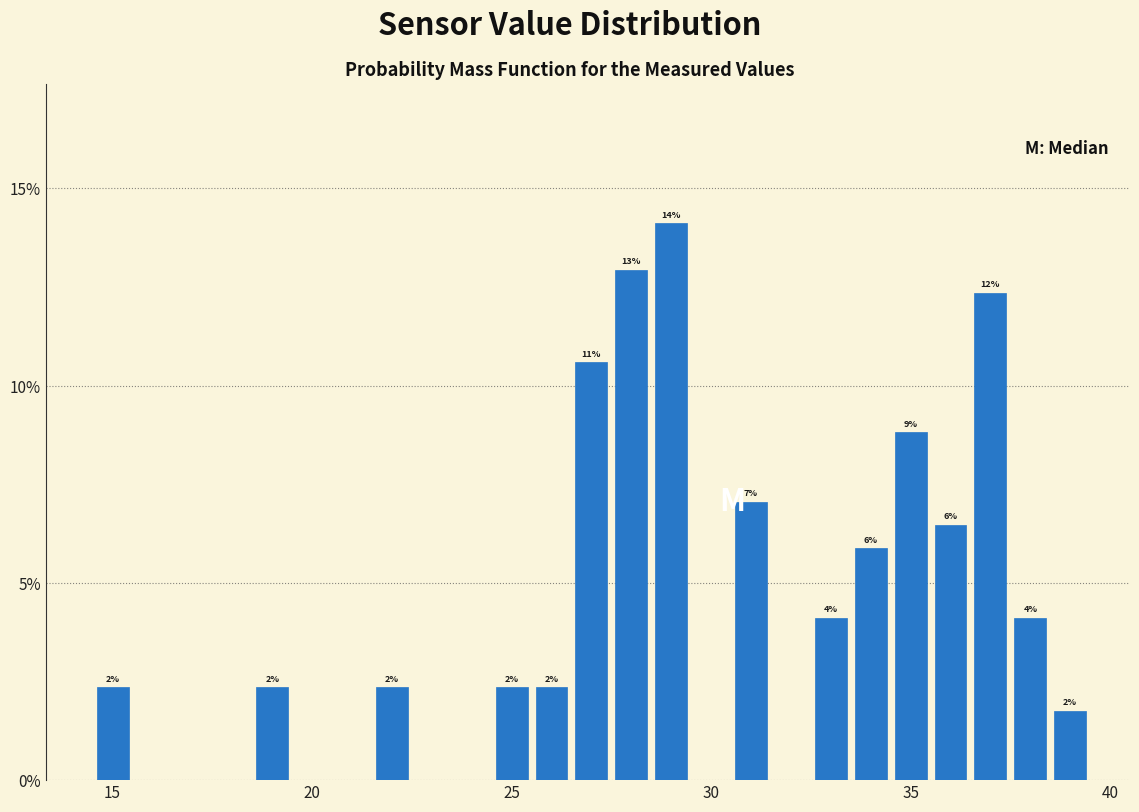

Around what value on the x-axis is the tallest bar? Give the approximate position of its centre, as read against the axis.

29.0